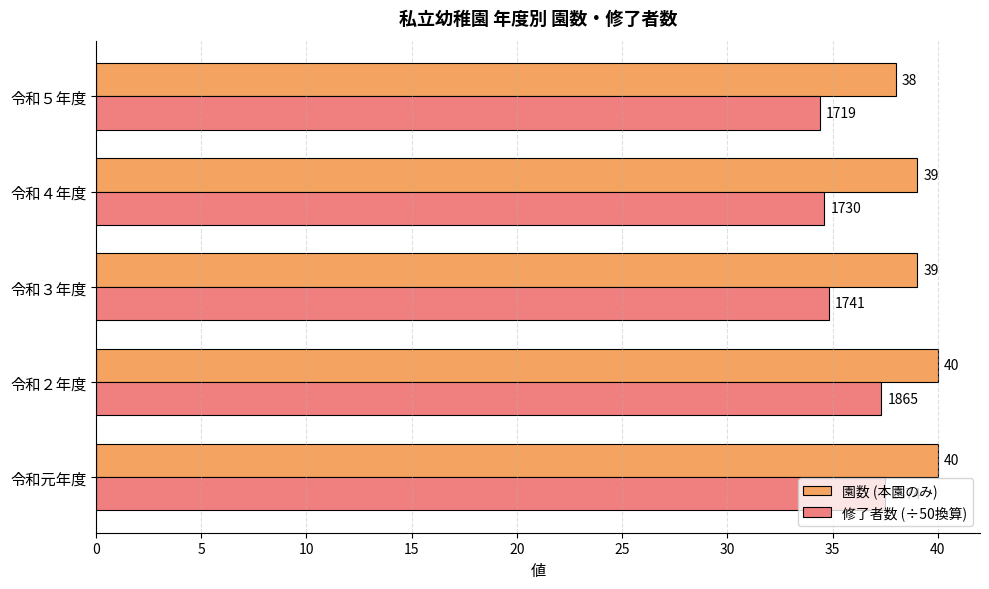

What is the lowest value of the 修了者数 (÷50換算) series?

34.4